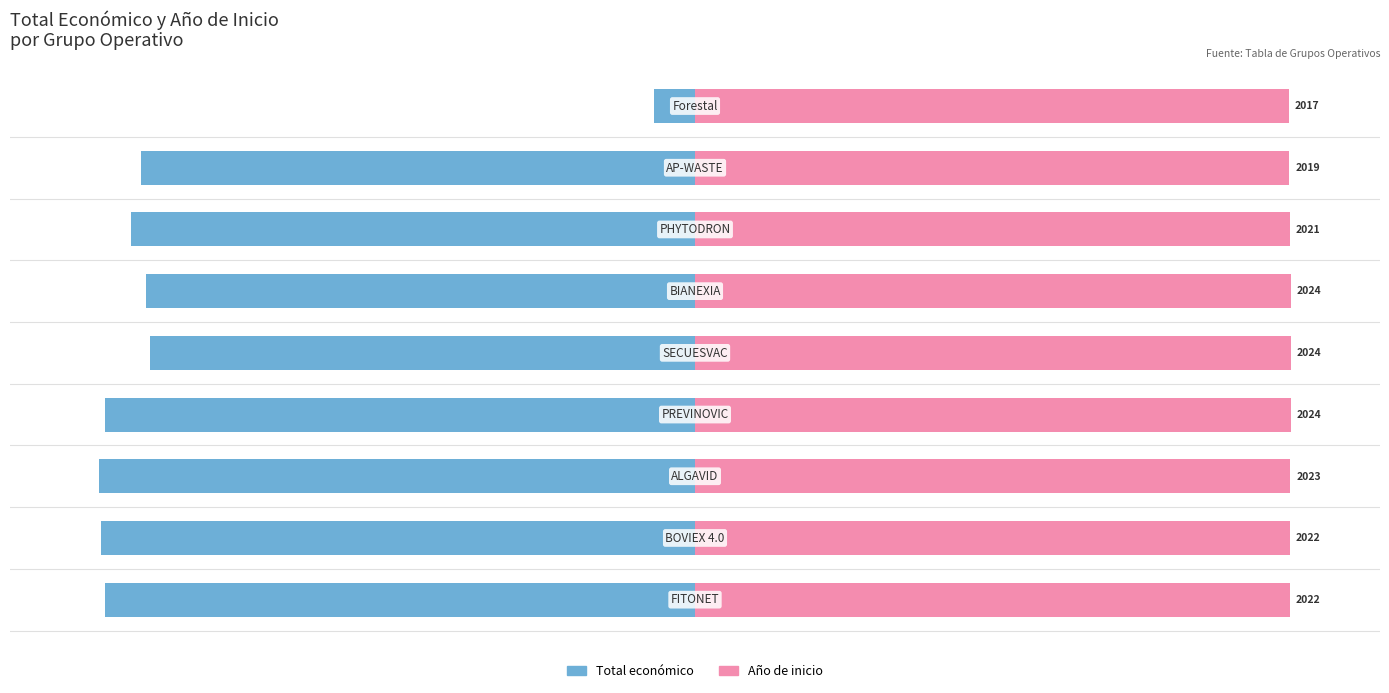

Which series changed the most between 1 and 8?

Total económico